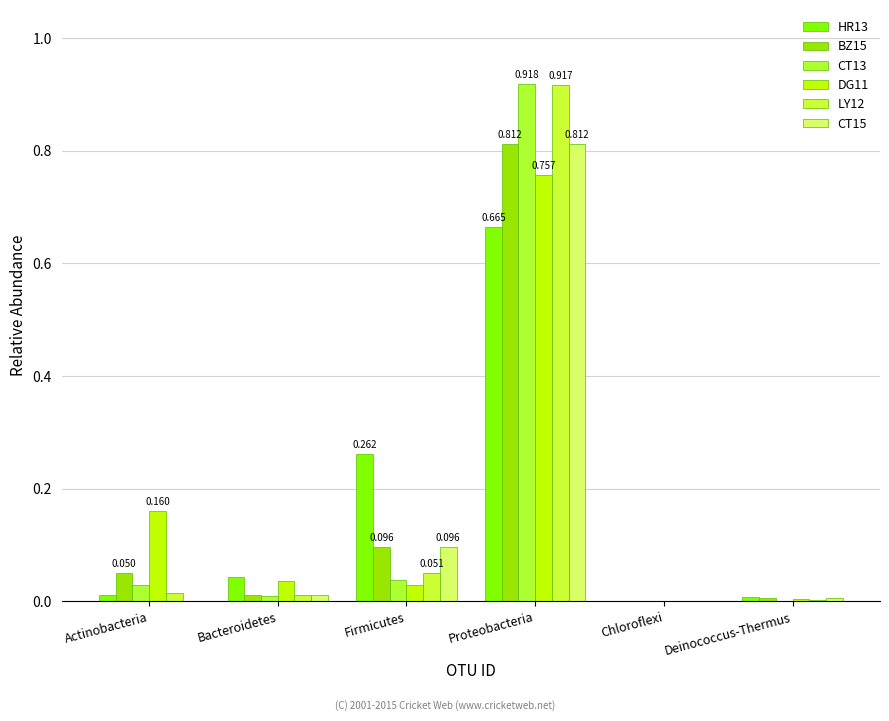

What is the highest value of the HR13 series?

0.7